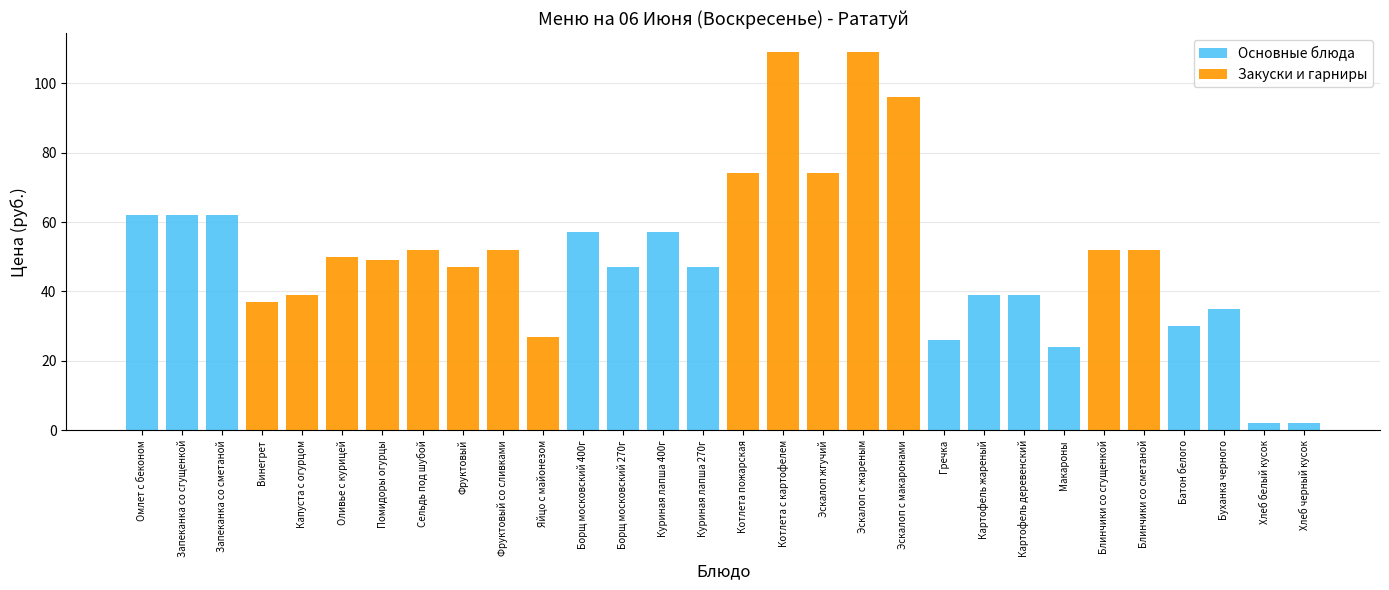

Does the chart contain stacked bars?

No